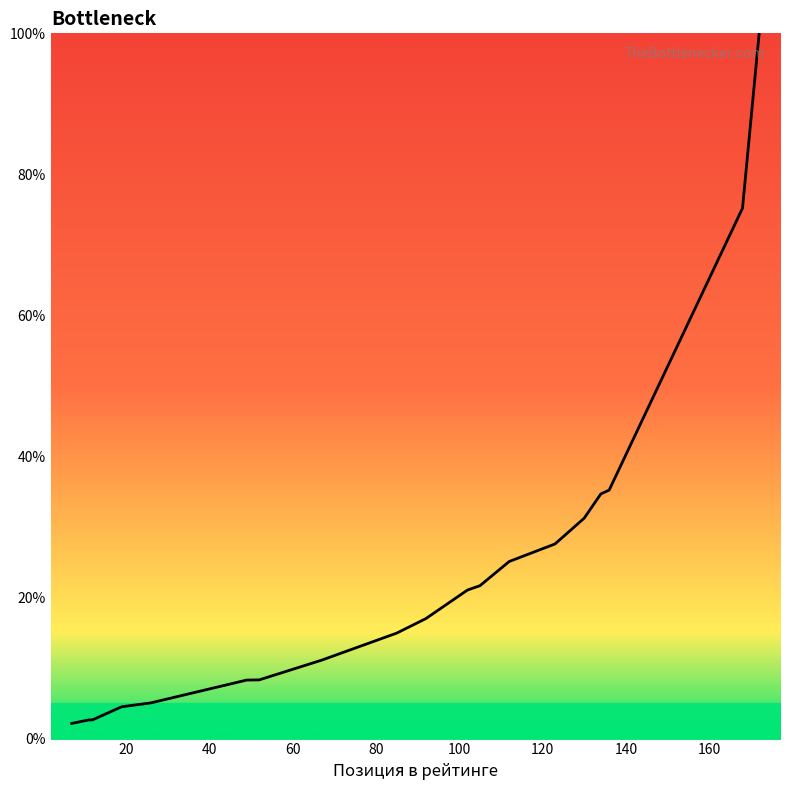

What is the average value?

23.6